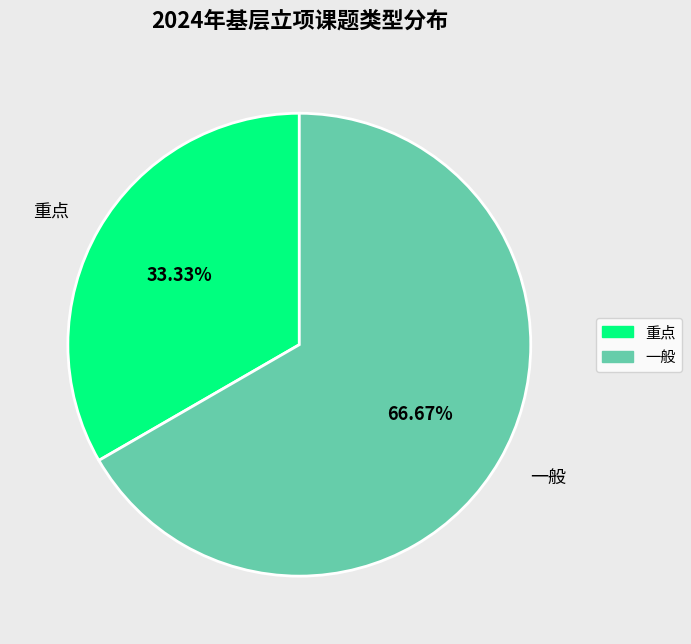

How many slices are in this pie chart?

2